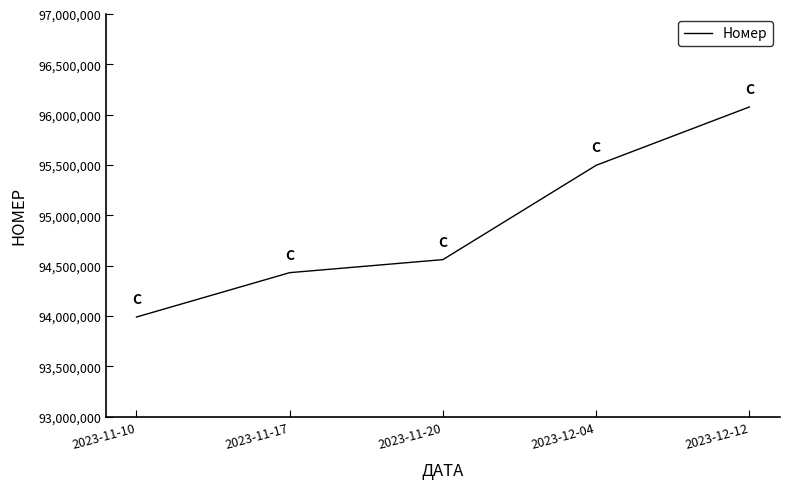

What value does the data have at 2023-12-12?

96076553